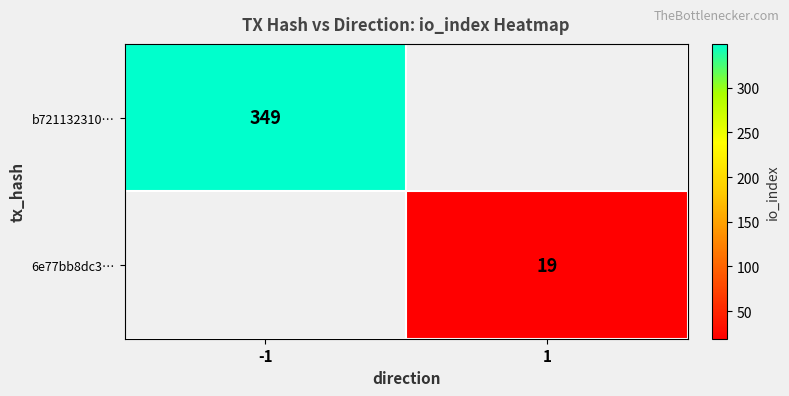

The value of 6e77bb8dc3… at 1 is 31. True or false?

False